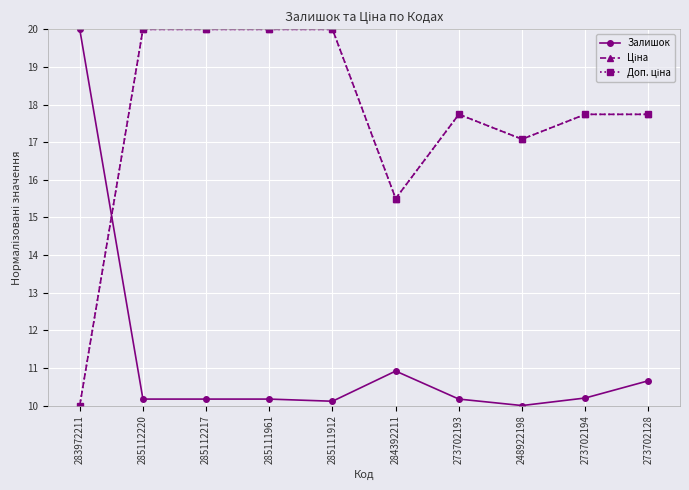

Is this an area chart (filled region under the line)?

No